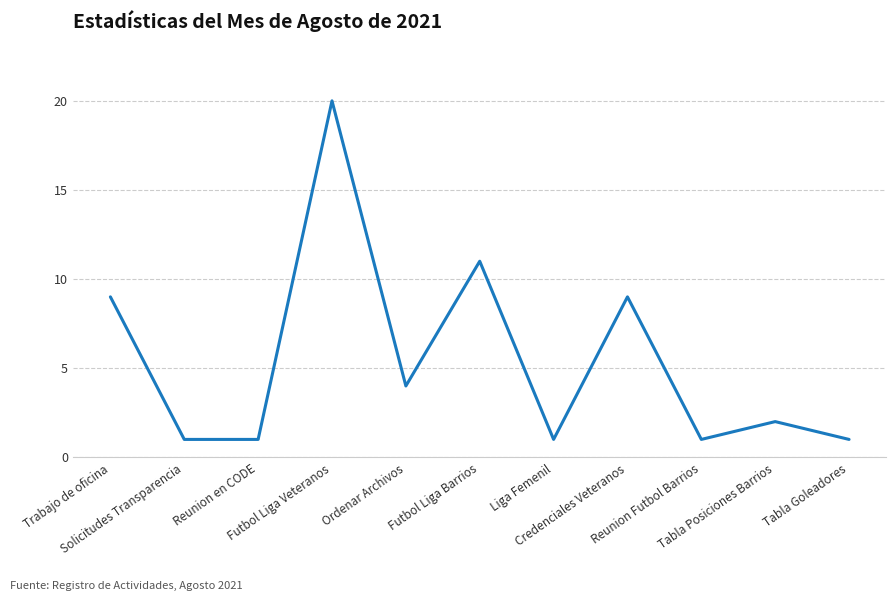

What is the difference between the maximum and minimum values?

19